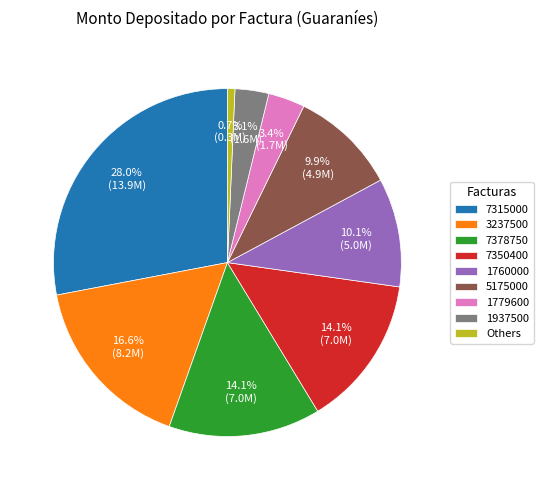

Does any single category account for the majority?

No